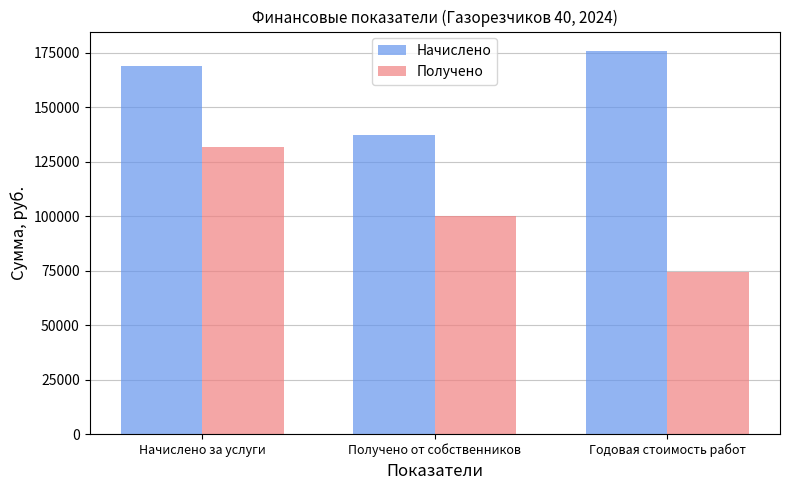

Rank the categories by Получено value from highest to lowest.

Начислено за услуги, Получено от собственников, Годовая стоимость работ